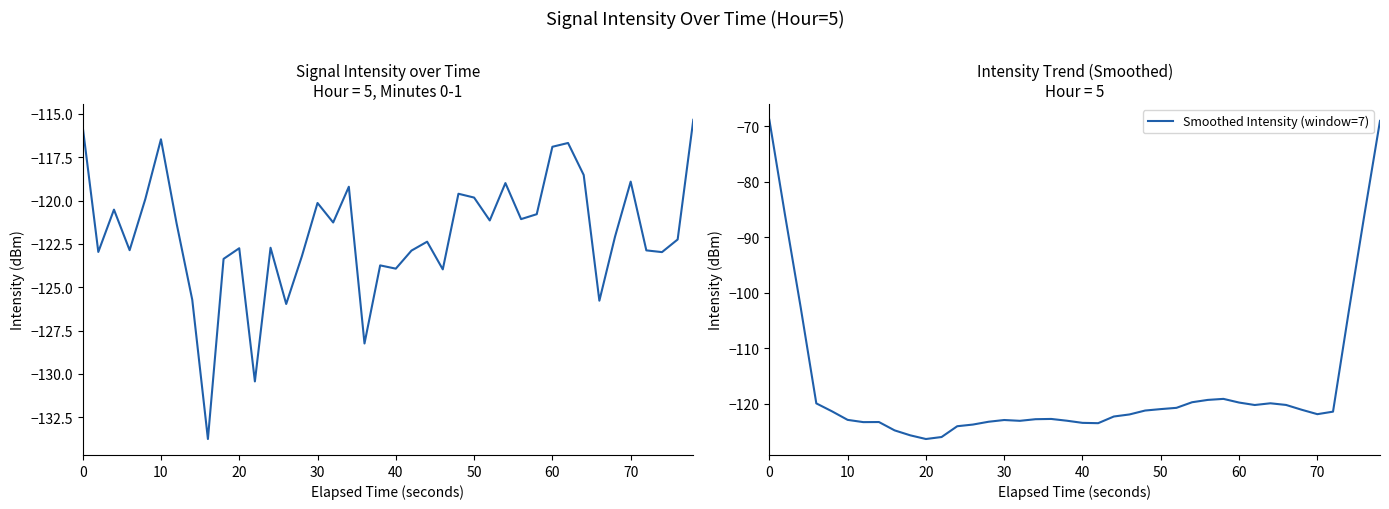

The Raw Intensity (dBm) series shows -217.0 at 9. True or false?

False